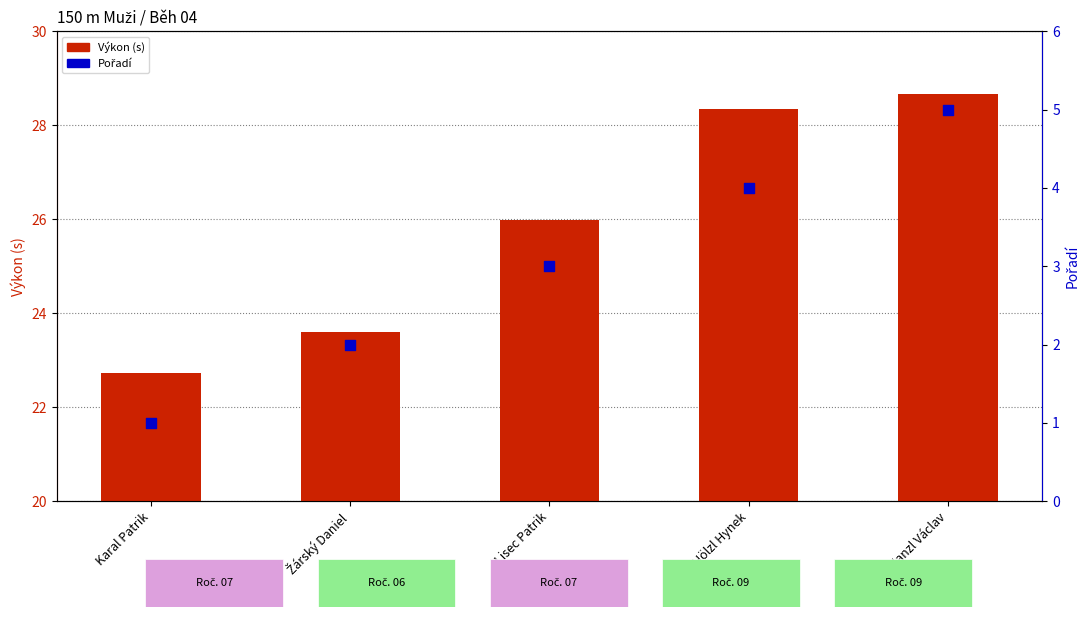

Which series contains the highest Y value?

Výkon (s)